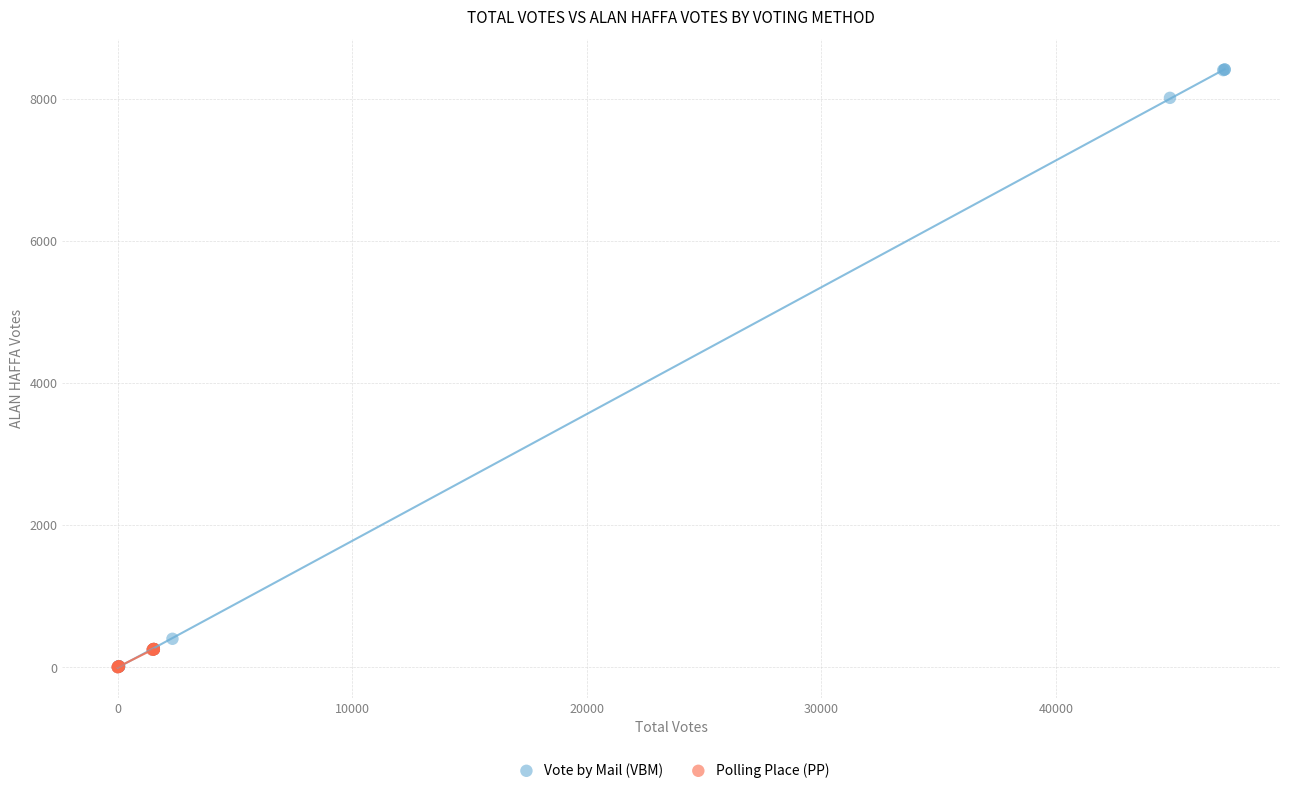

Which series has the widest spread of Y values?

Vote by Mail (VBM)